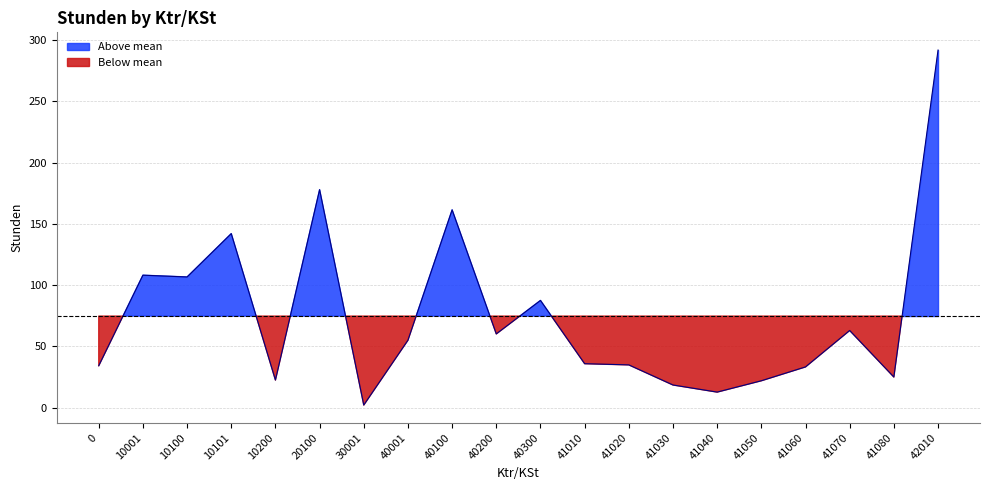

The value at 40100 is 161.4. True or false?

True